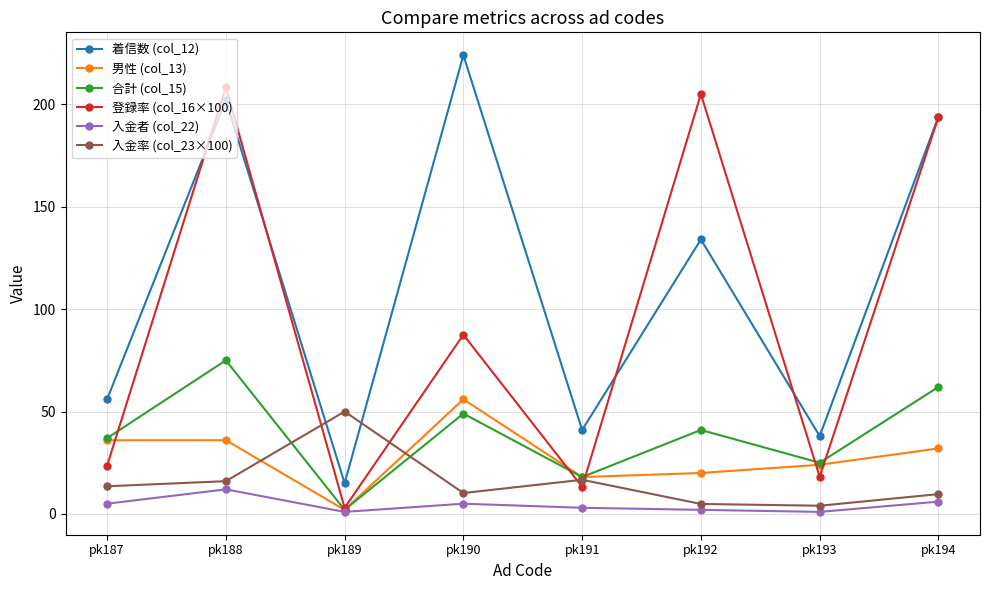

What is the total value across all series at pk193?

110.1